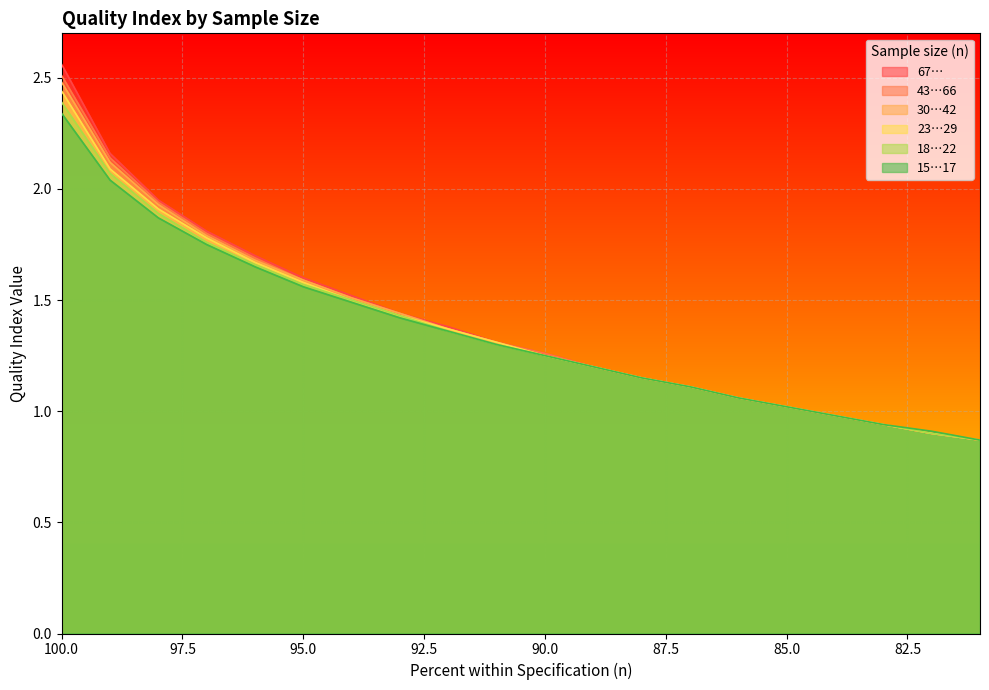

At which label does 23…29 first exceed 1?

100